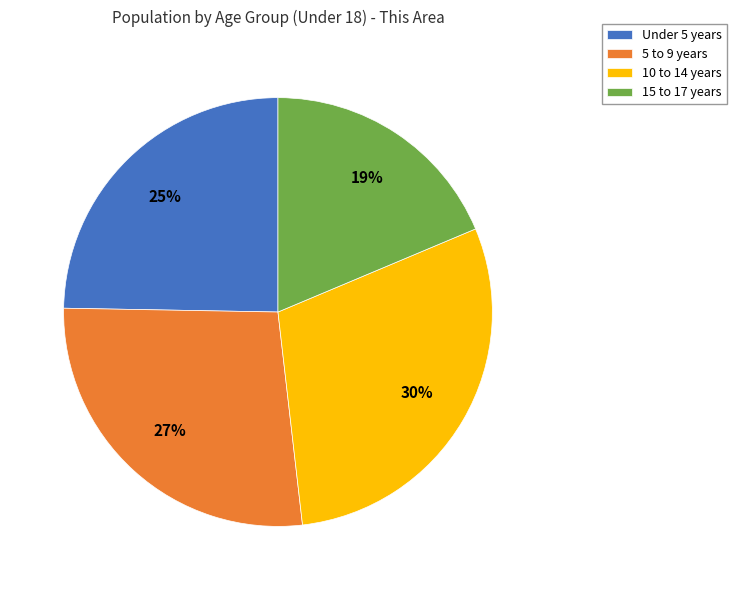

Is the sum of Under 5 years and 10 to 14 years greater than half?

Yes